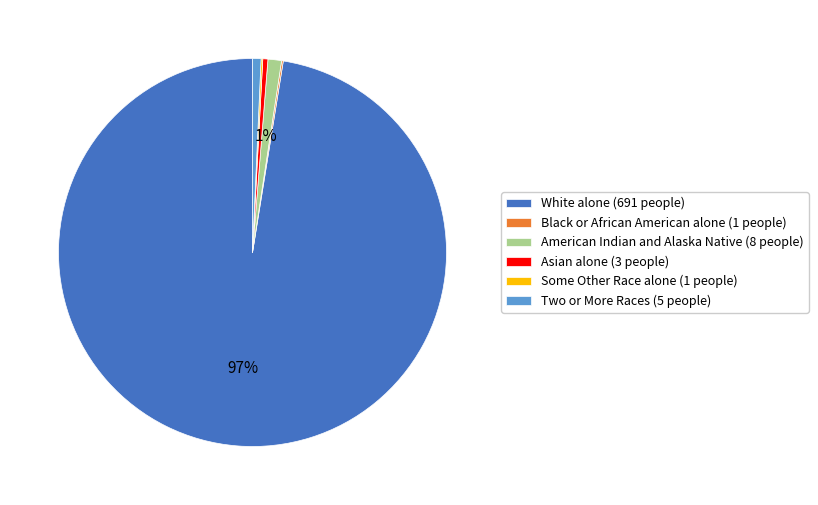

Is White alone (691 people) the majority of the pie?

Yes